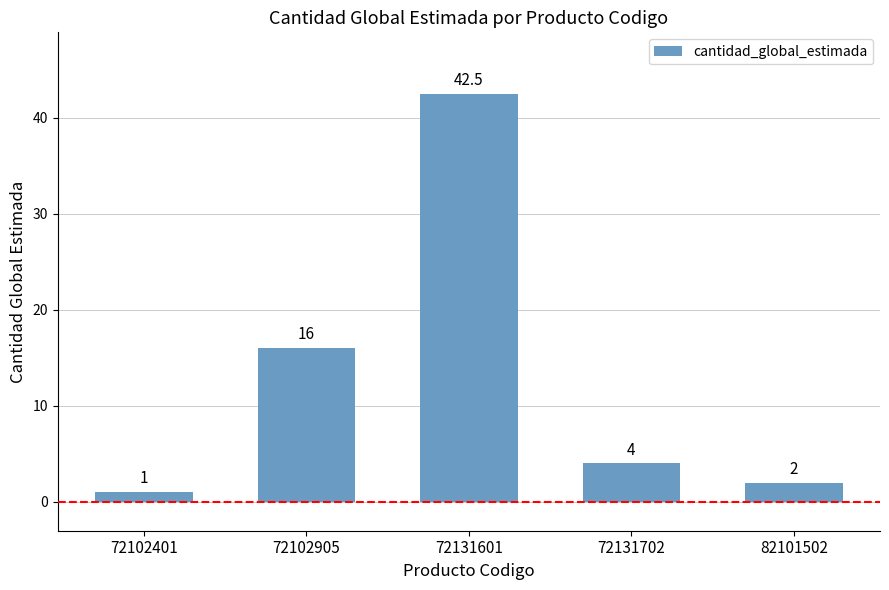

True or false: the data shows 21.6 at 72102905.

False